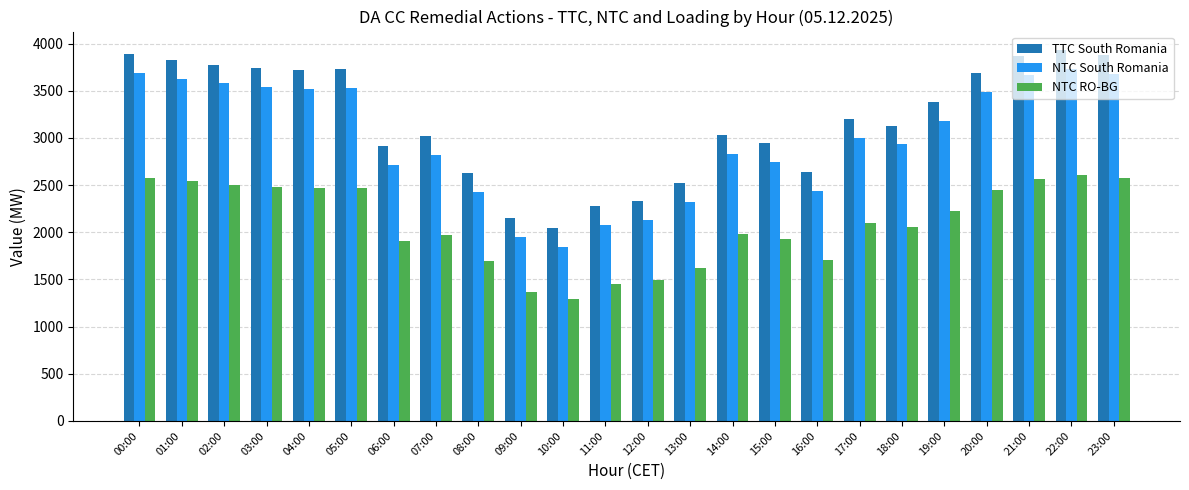

What is the spread (max minus min) of values at 17:00?

1101